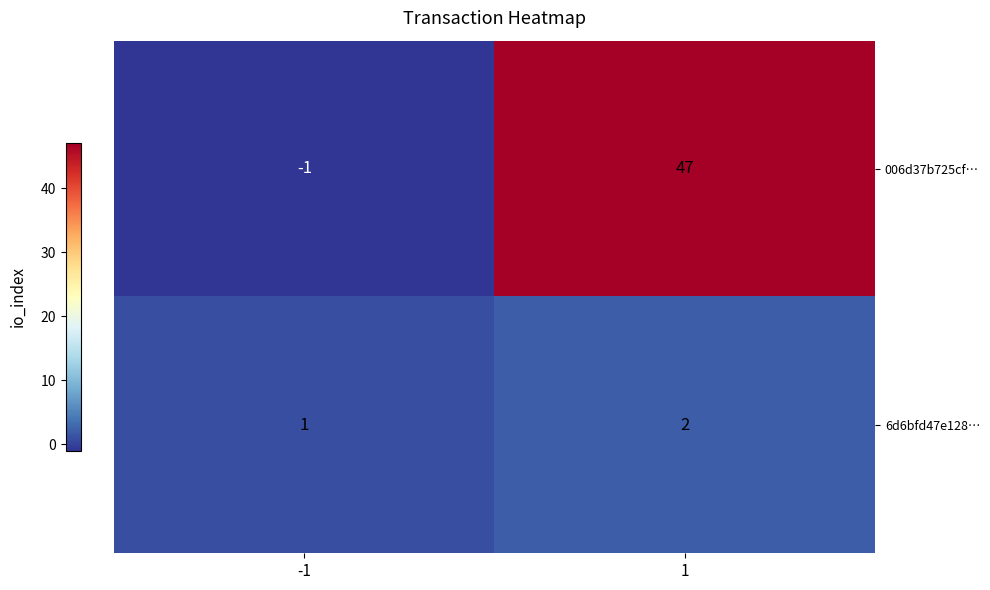

Reading left to right, list all the values displayed in this chart.

006d37b725cf…: -1	47
6d6bfd47e128…: 1	2